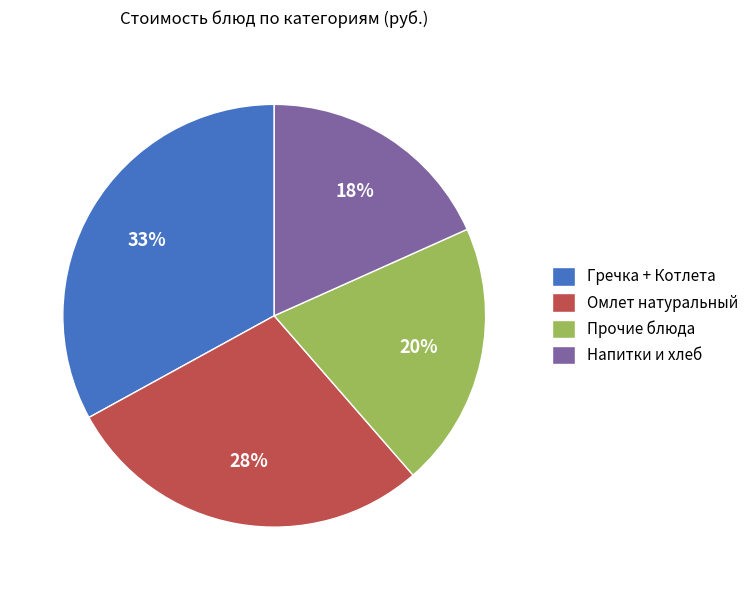

Combined, do Прочие блюда and Омлет натуральный account for over 50%?

No